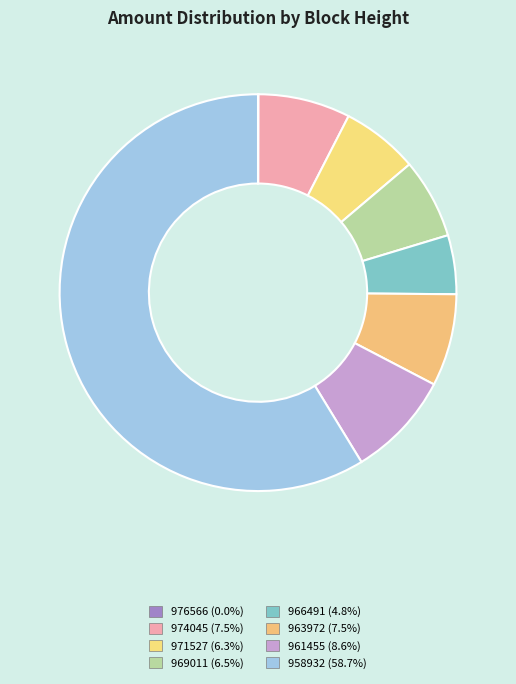

The 976566 slice represents 1% of the pie. True or false?

False